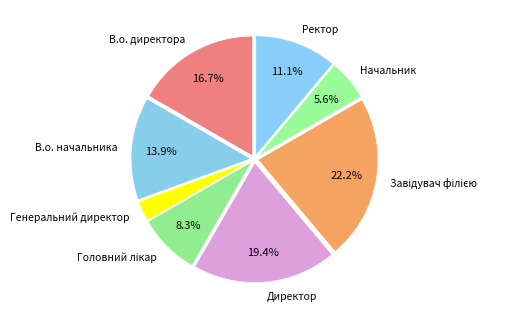

To the nearest percent, what percentage of the pie is Начальник?

6%